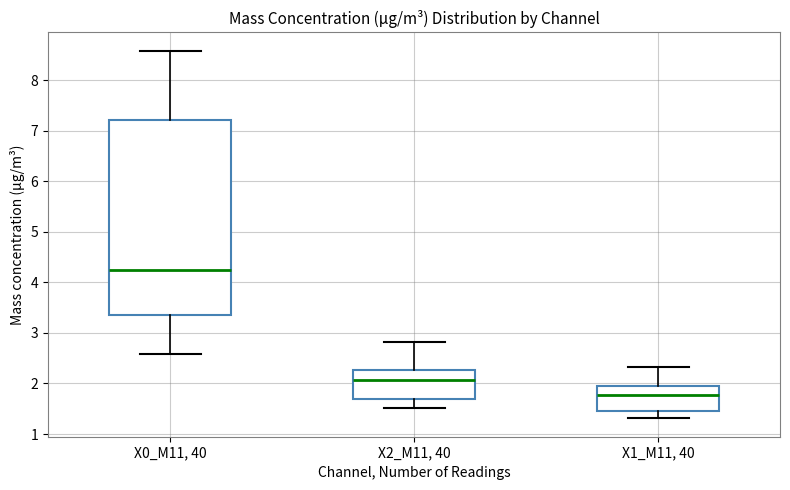

Which box's median line is the lowest?

X1_M11, 40